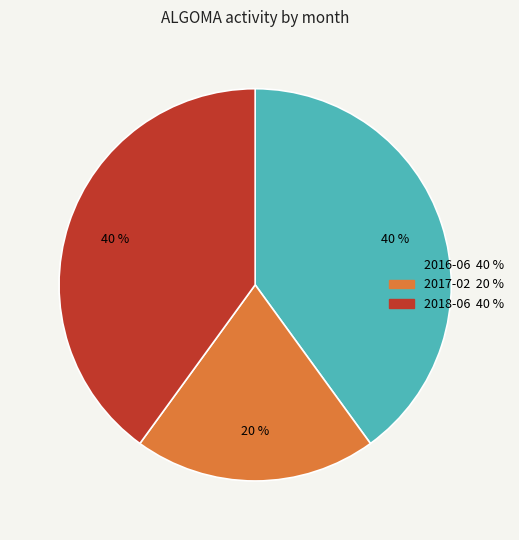

True or false: 2017-02 accounts for 20% of the total.

True